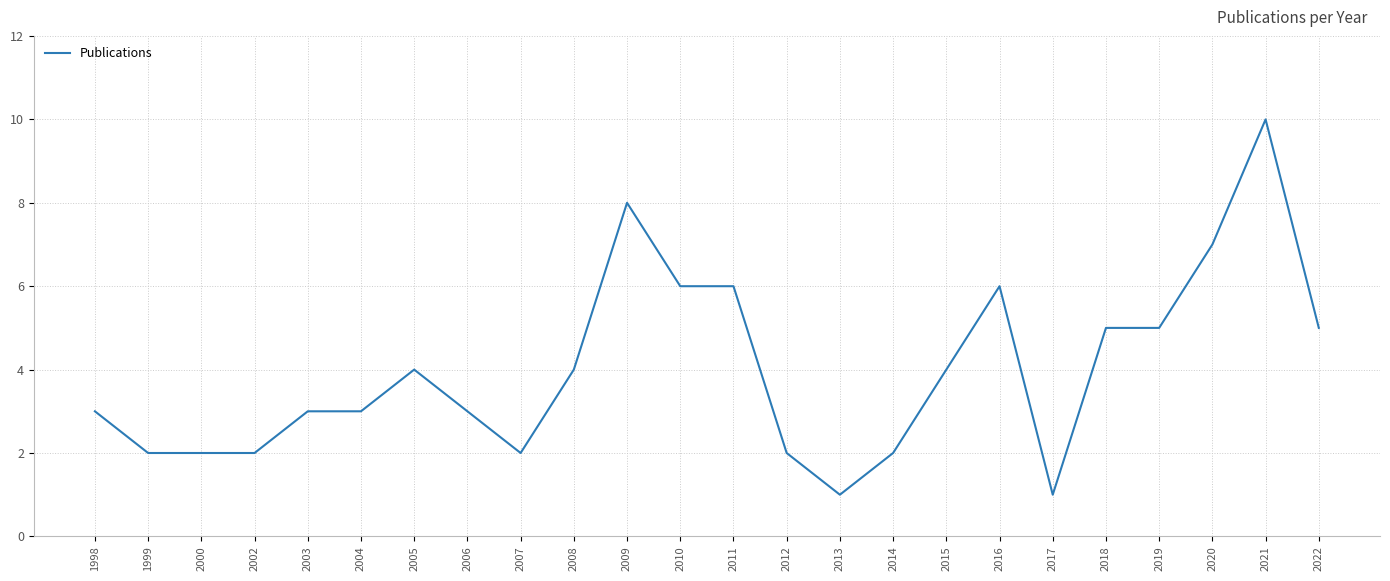

What is the difference between the values at 2009 and 2012?

6